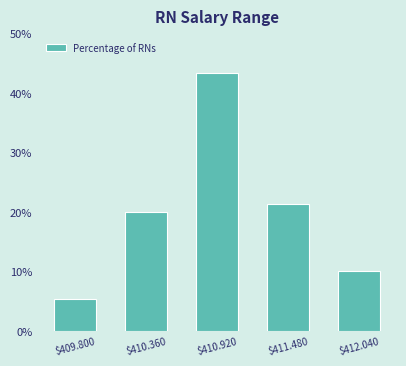

Reading left to right, what are all the values shown in this chart?

5.3	20.0	43.3	21.3	10.0